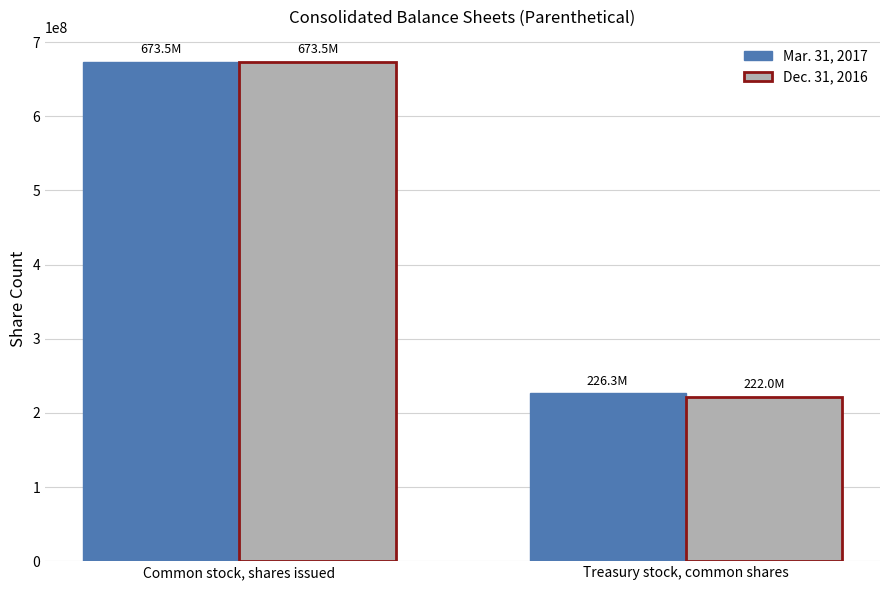

Rank the series at Treasury stock, common shares from lowest to highest value.

Dec. 31, 2016, Mar. 31, 2017